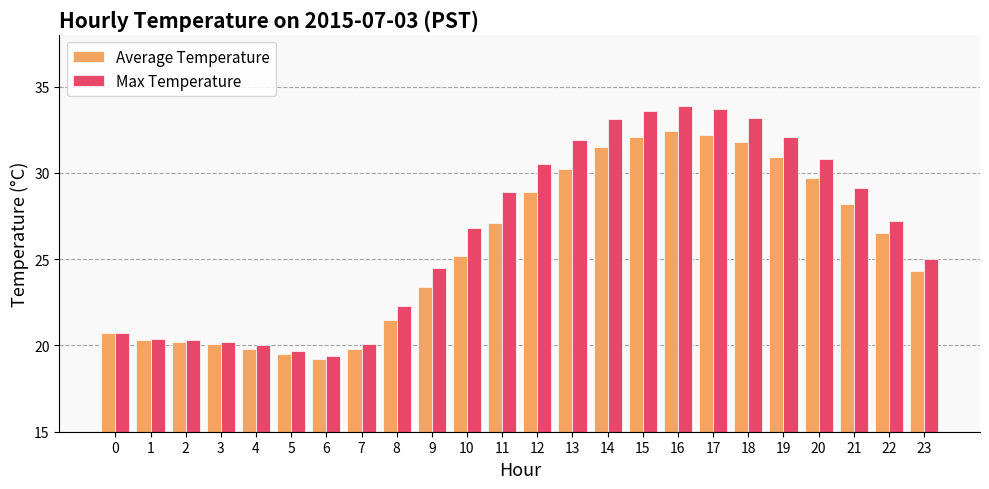

Rank the series by their average value, from lowest to highest.

Average Temperature, Max Temperature